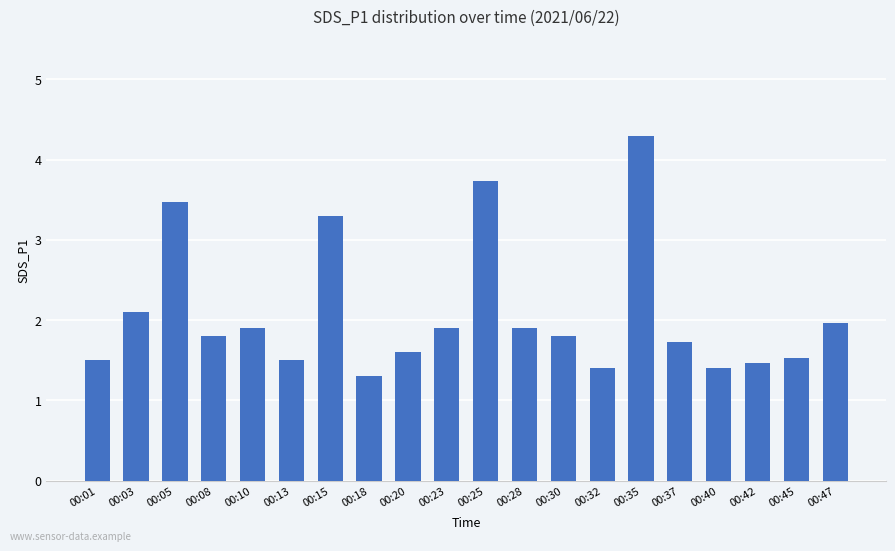

Are the bars horizontal?

No